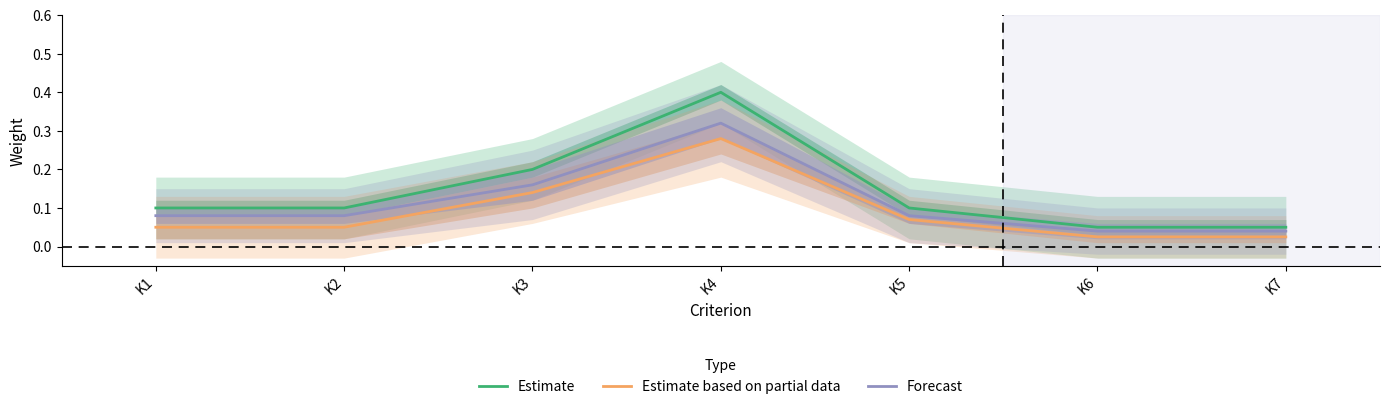

Is it true that Estimate based on partial data equals 0.1 at K1?

True